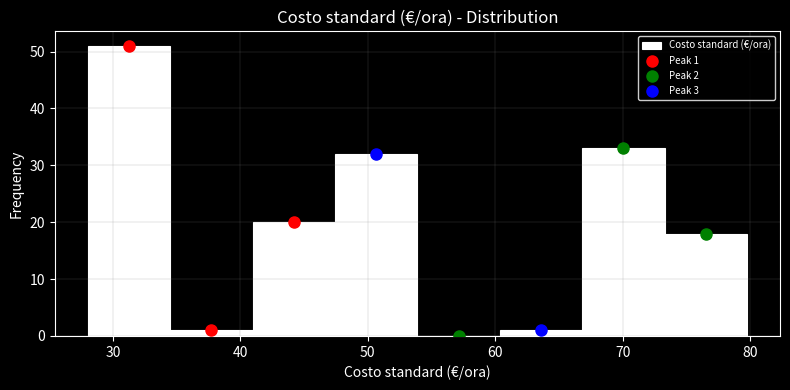

Over which range of the x-axis is the bar tallest?

28 to 34